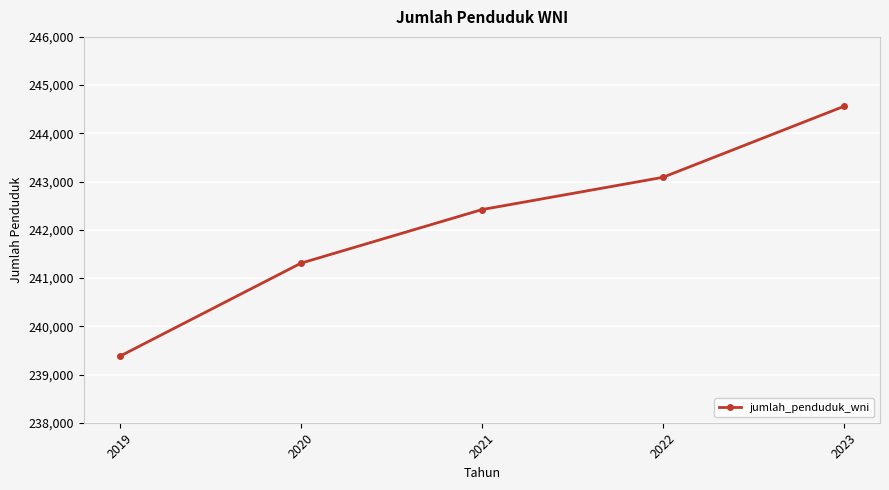

What is the ratio of the value at 2021 to the value at 2023?

1.0